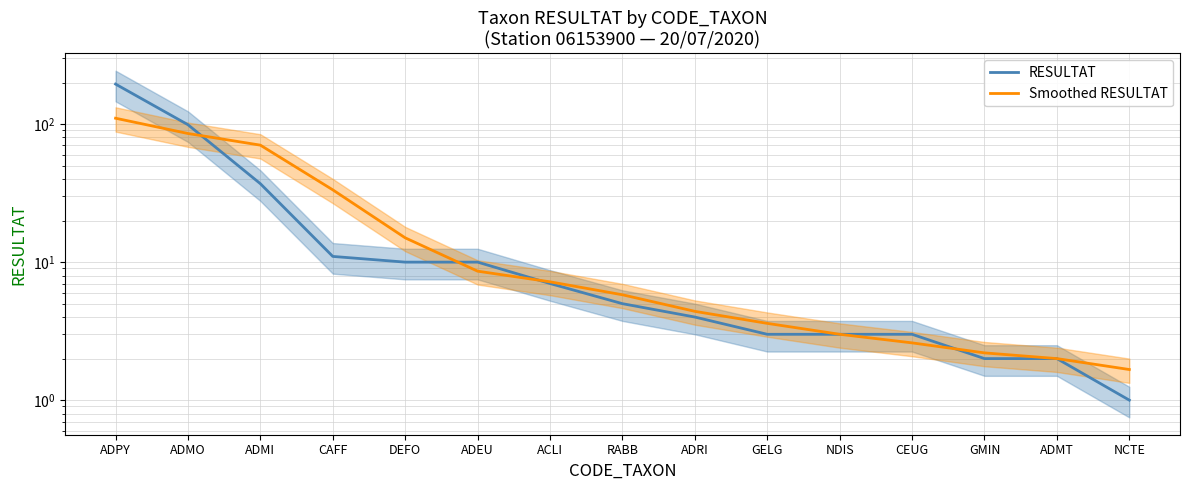

What is the smallest value displayed?

1.0